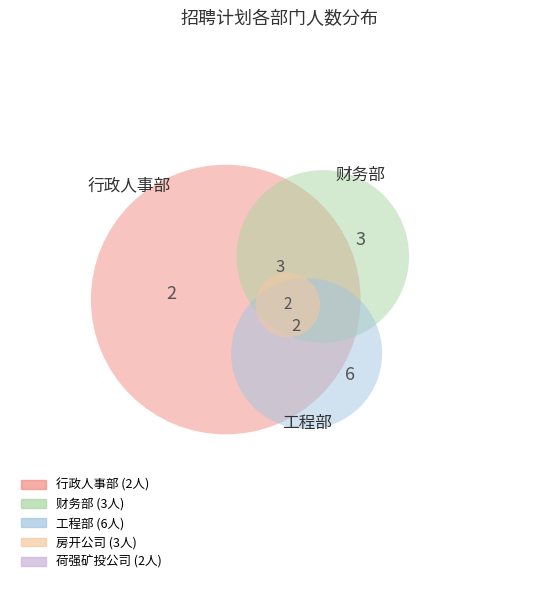

The 房开公司 slice represents 19% of the pie. True or false?

True